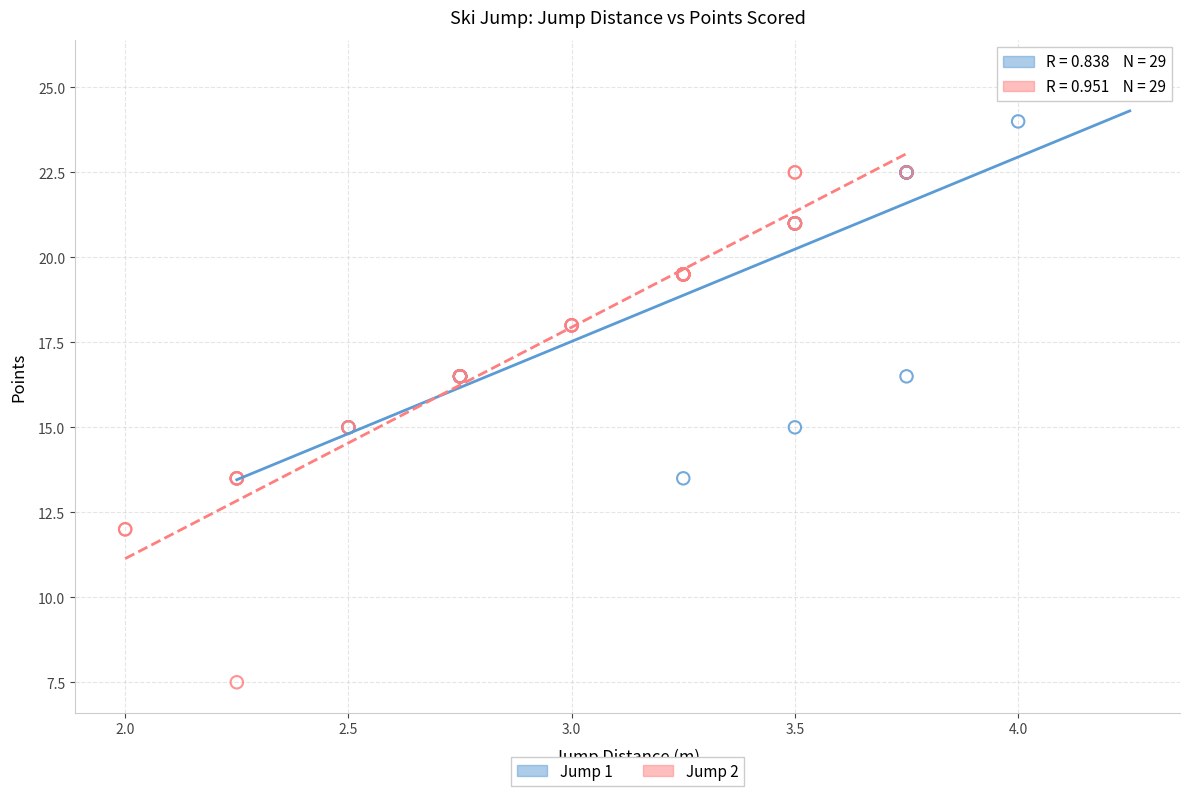

Which series contains the lowest Y value?

Jump 2